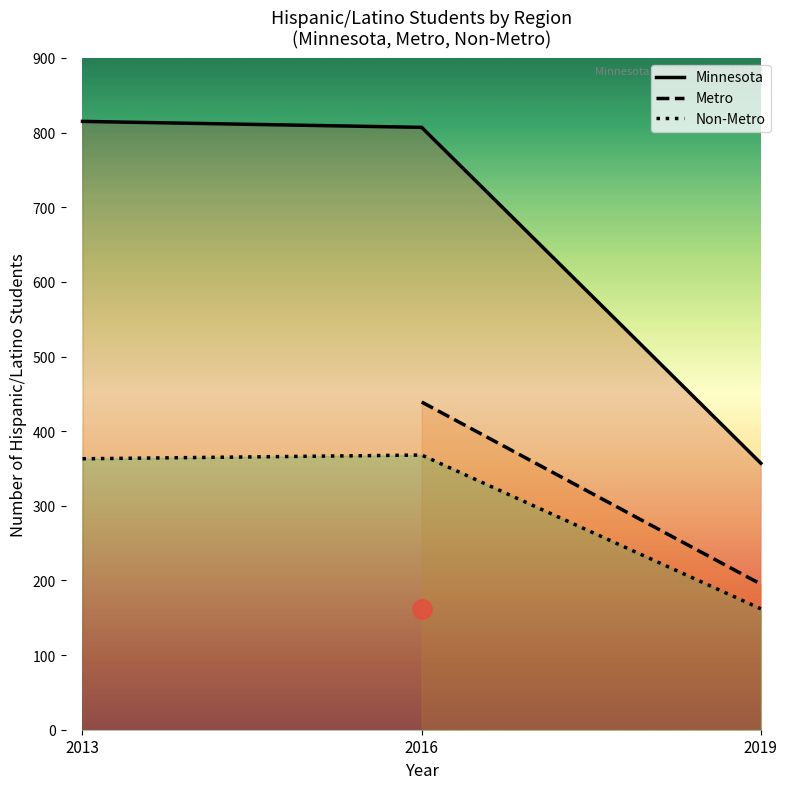

What is the highest value of the Minnesota series?

815